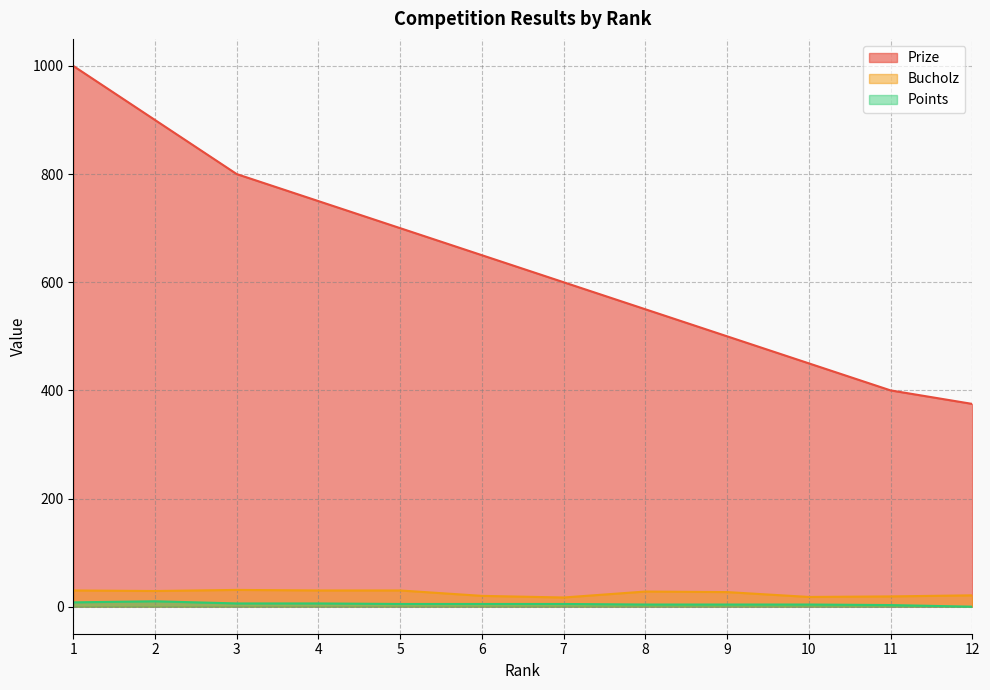

Between 4 and 11, which series saw the biggest shift?

Prize